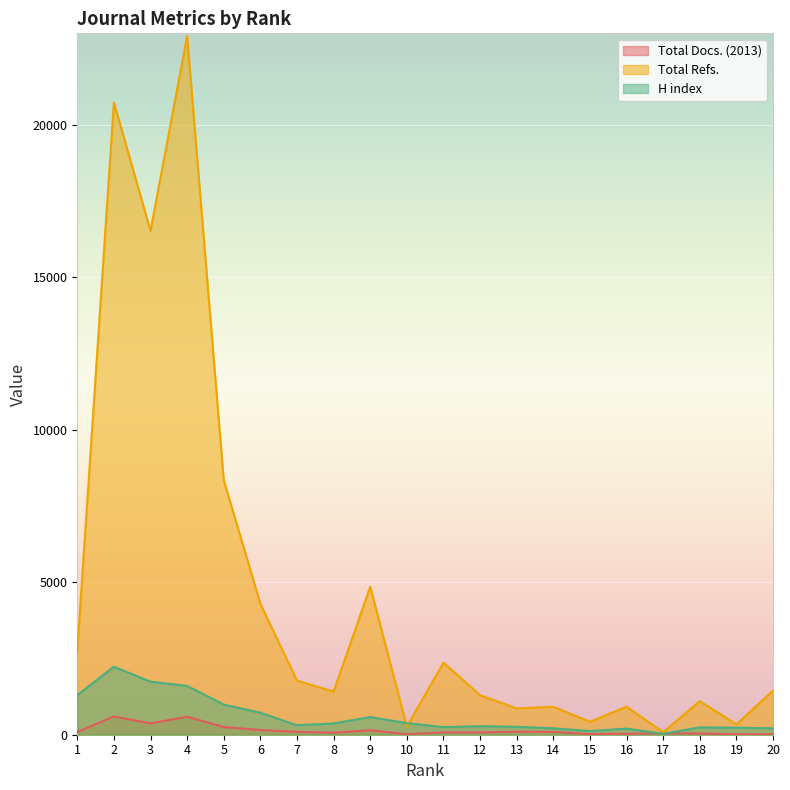

True or false: Total Refs. has a value of 403 at 14.

False